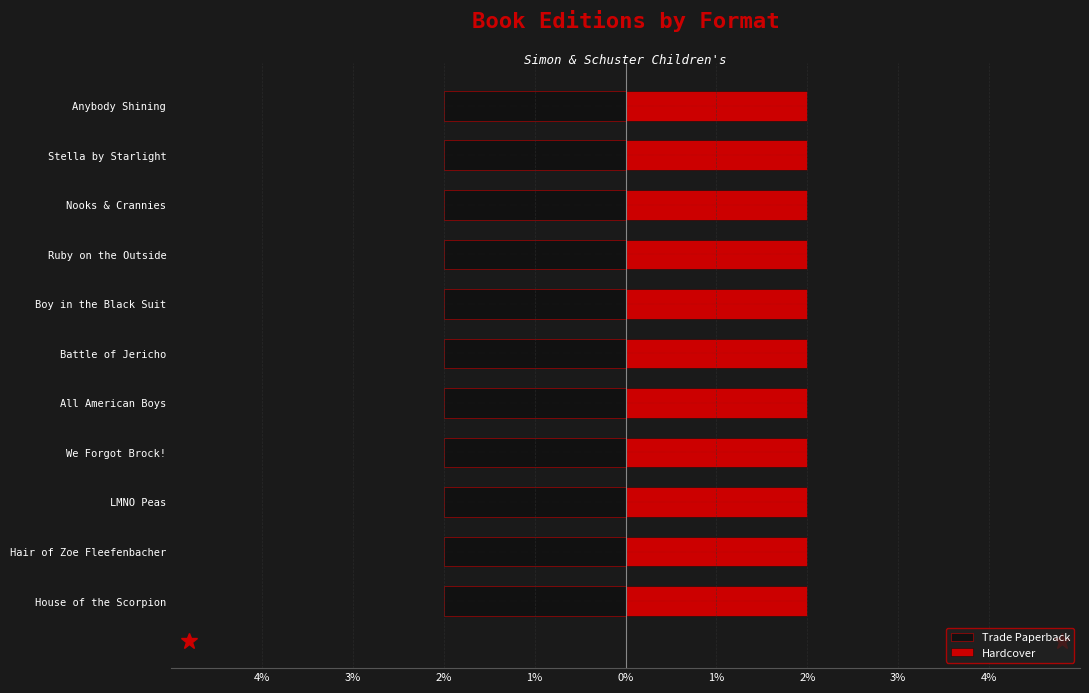

Between We Forgot Brock! and All American Boys, which is larger?

All American Boys